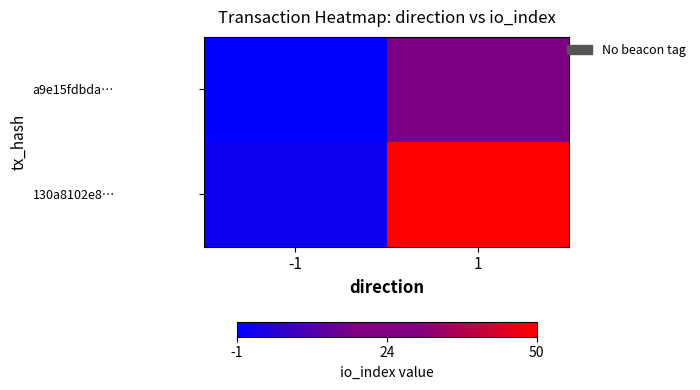

How many distinct data groups are displayed?

2